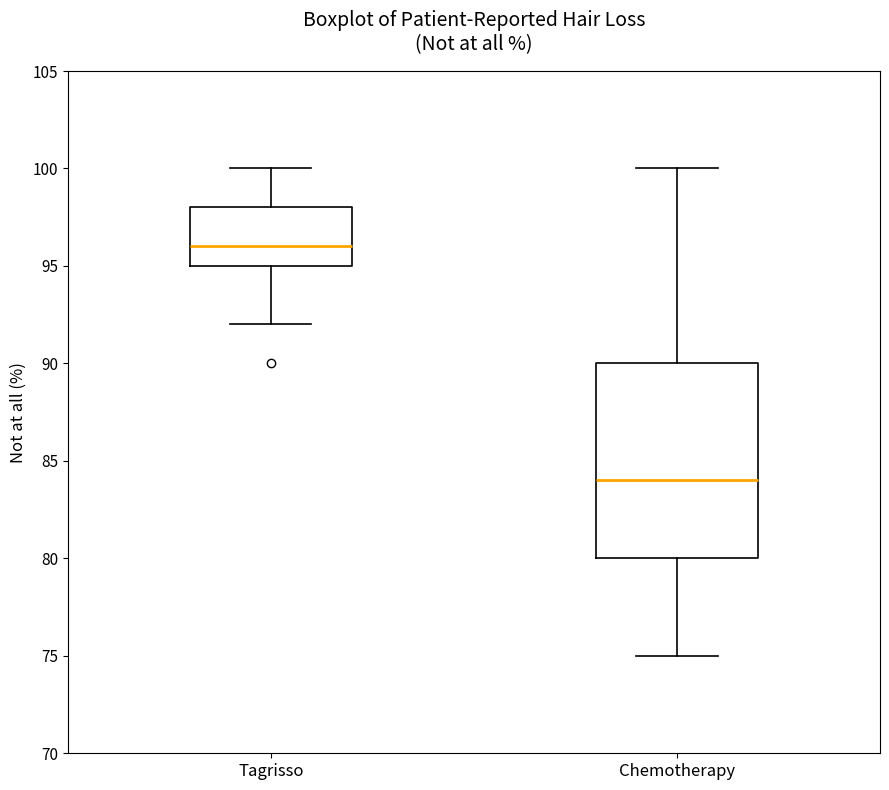

Which box's median line is the highest?

Tagrisso